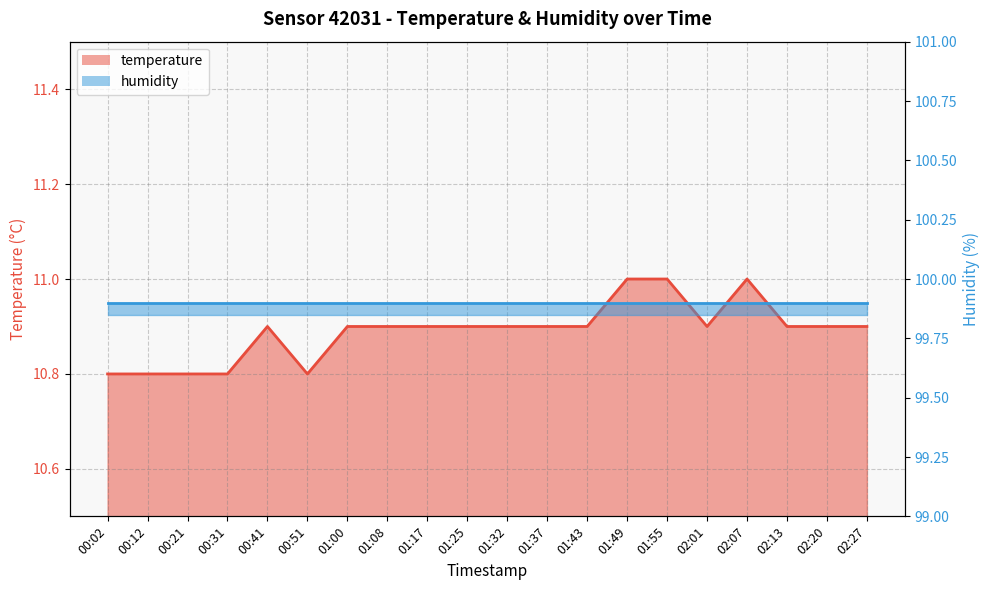

What is the sum of the values at 02:01 and 01:17?

21.8